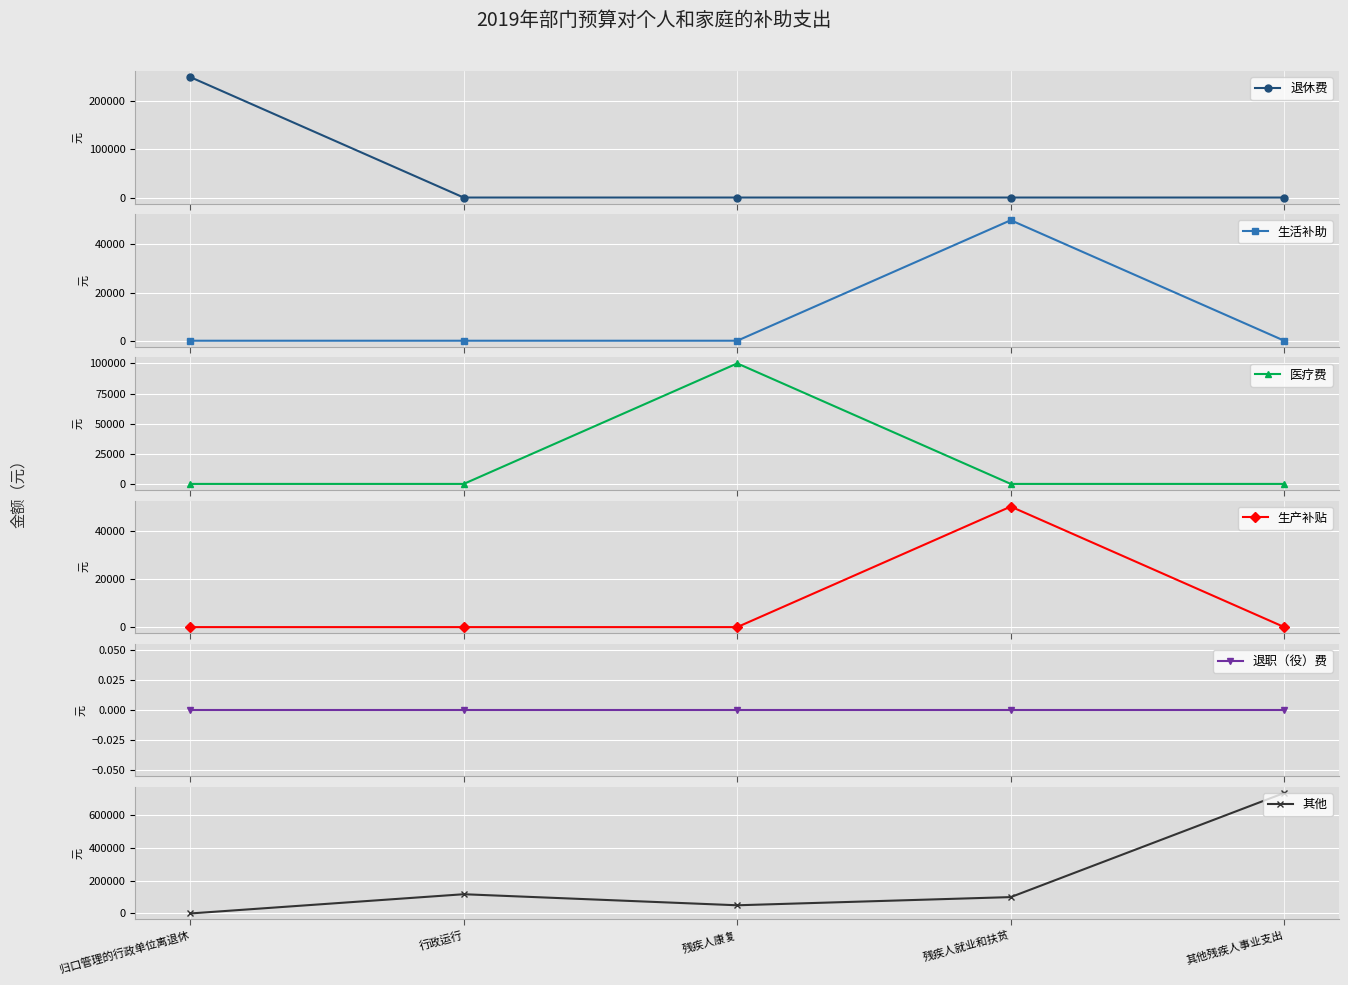

Between 归口管理的行政单位离退休 and 行政运行, which is larger?

归口管理的行政单位离退休